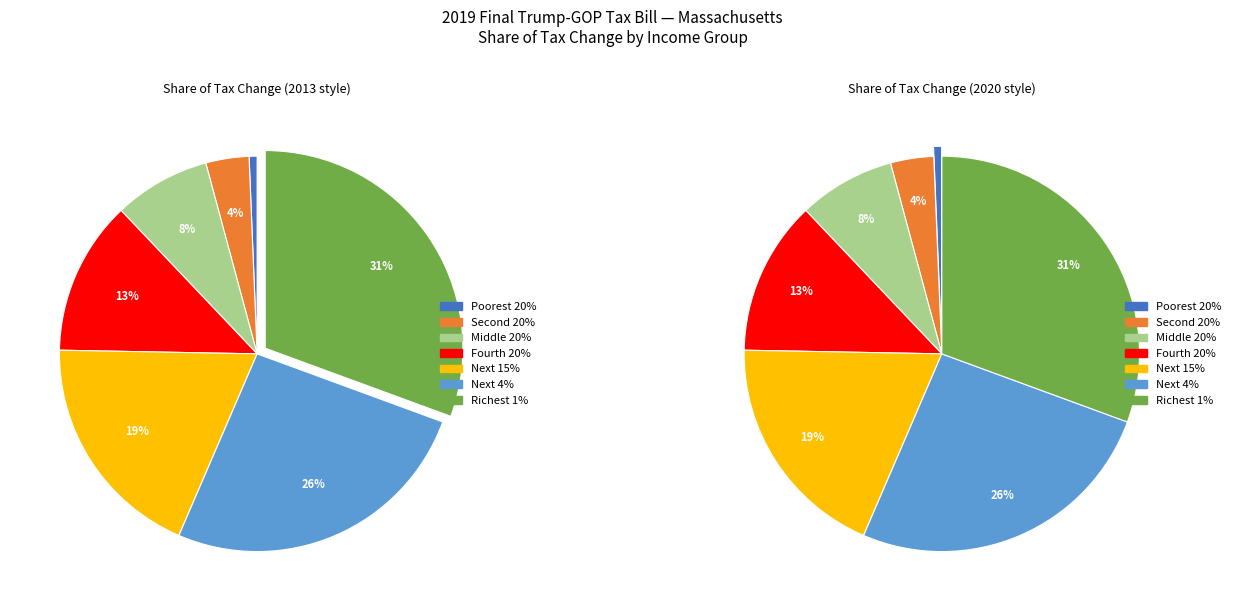

Between Next 4% and Fourth 20%, which is larger?

Next 4%